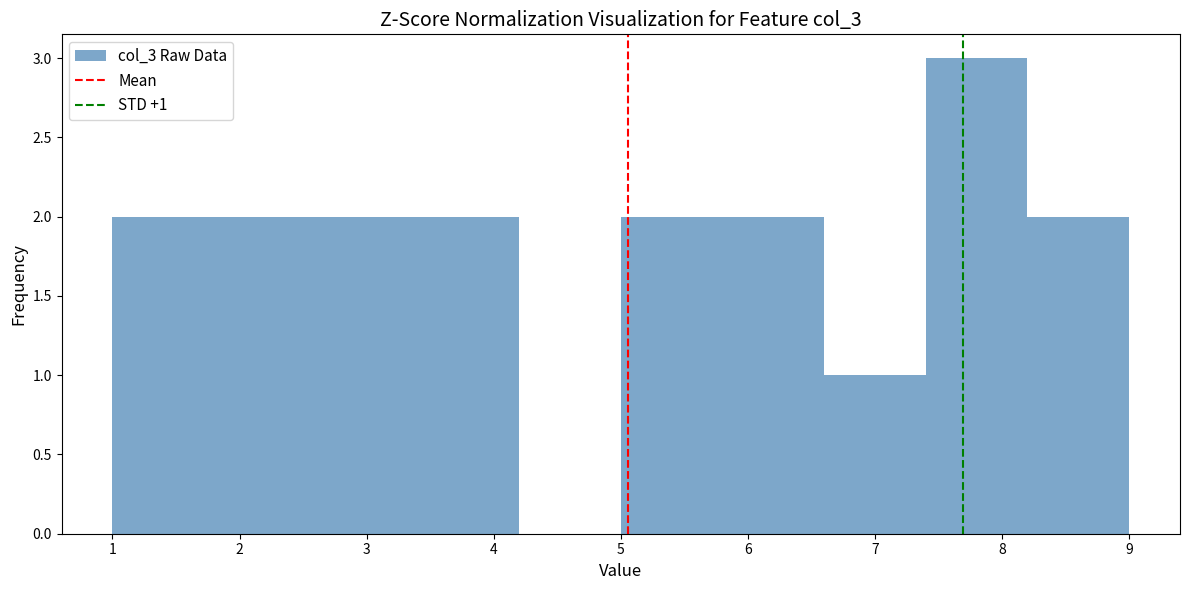

Over which range of the x-axis is the bar tallest?

7.4 to 8.2